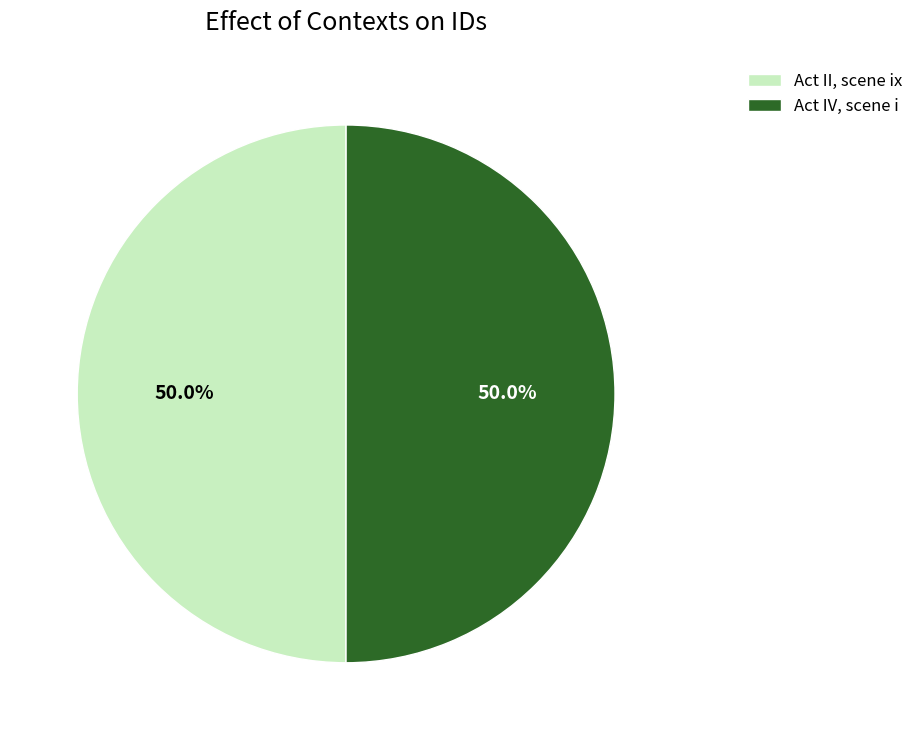

The Act II, scene ix slice represents 50% of the pie. True or false?

True